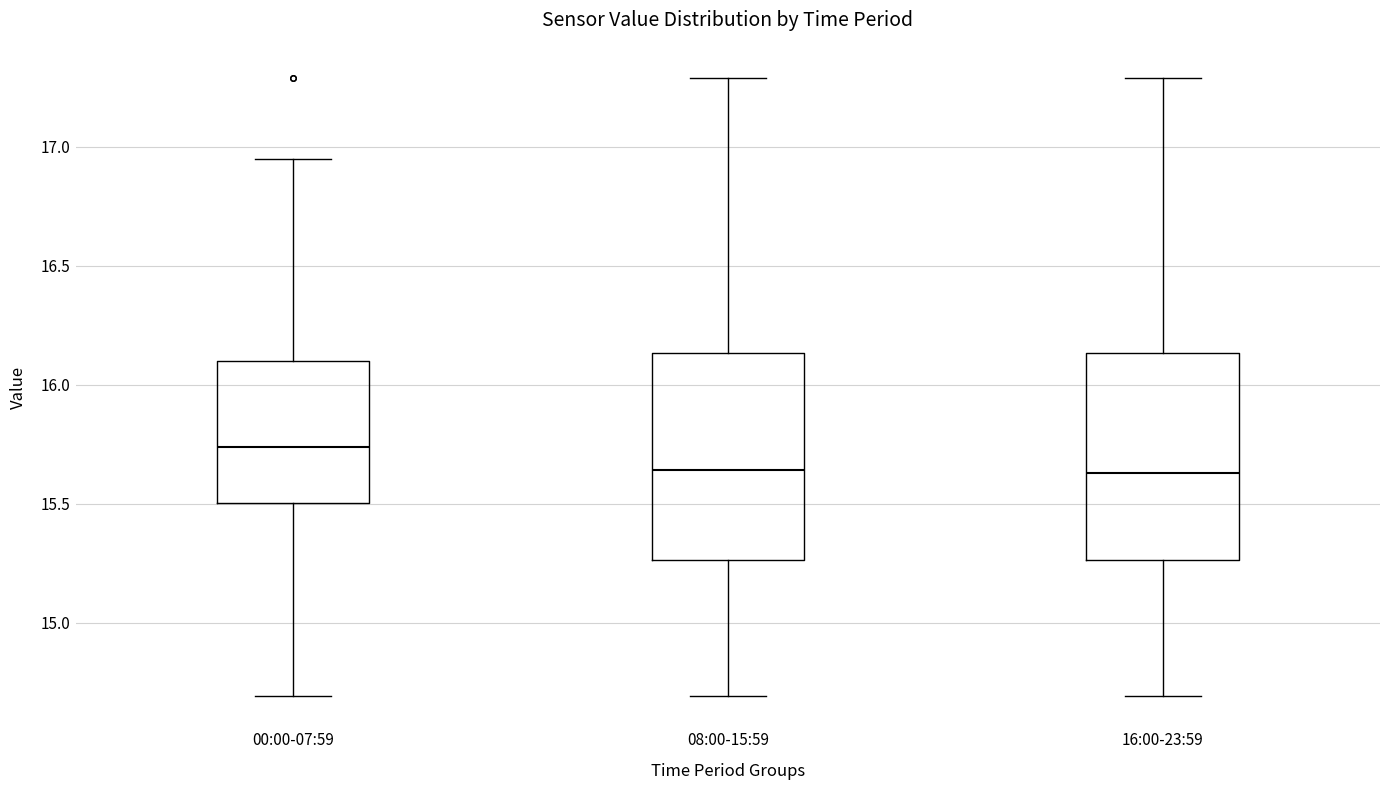

Where does the lower whisker of the box for 08:00-15:59 end on the y-axis? The values are not printed on the chart, so give them approximately, as read against the axis.

14.70